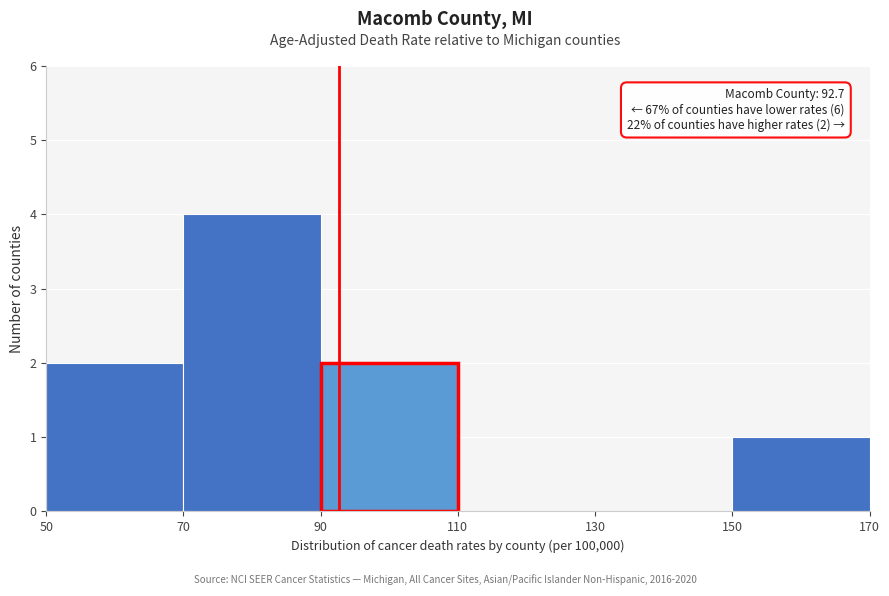

Which range on the x-axis has the tallest bar?

70 to 90